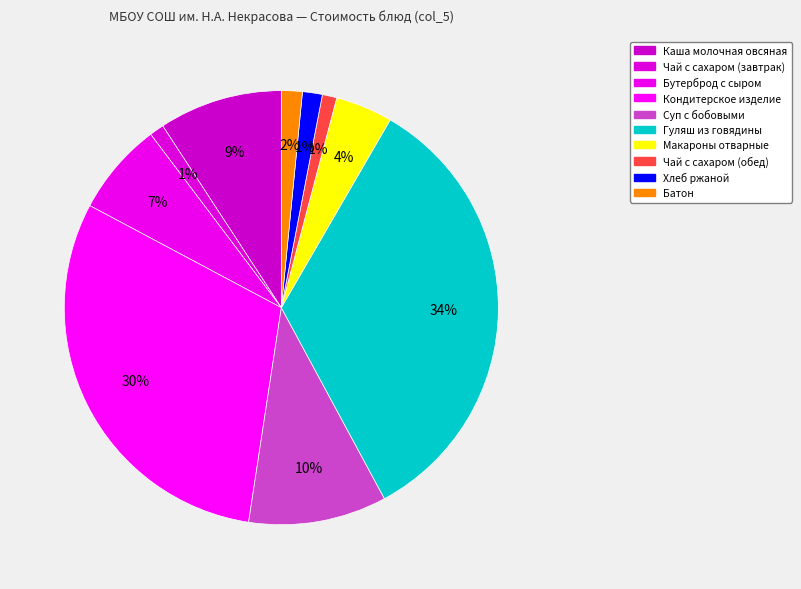

How many segments does this pie chart have?

10